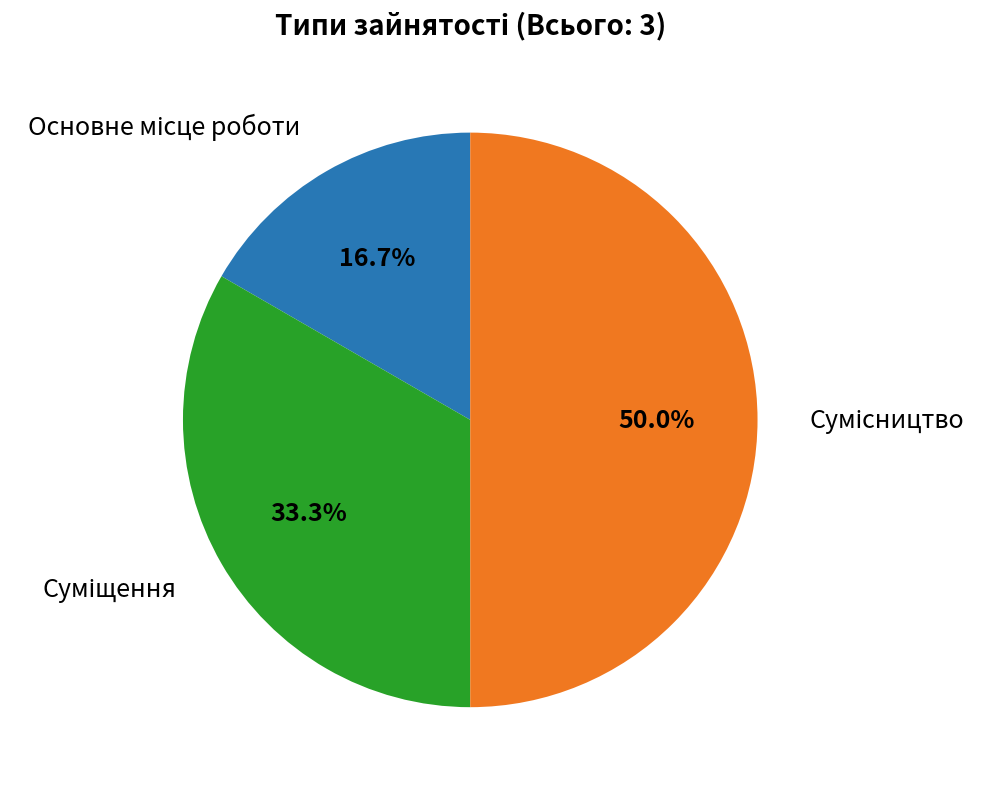

Count the number of slices in the pie.

3